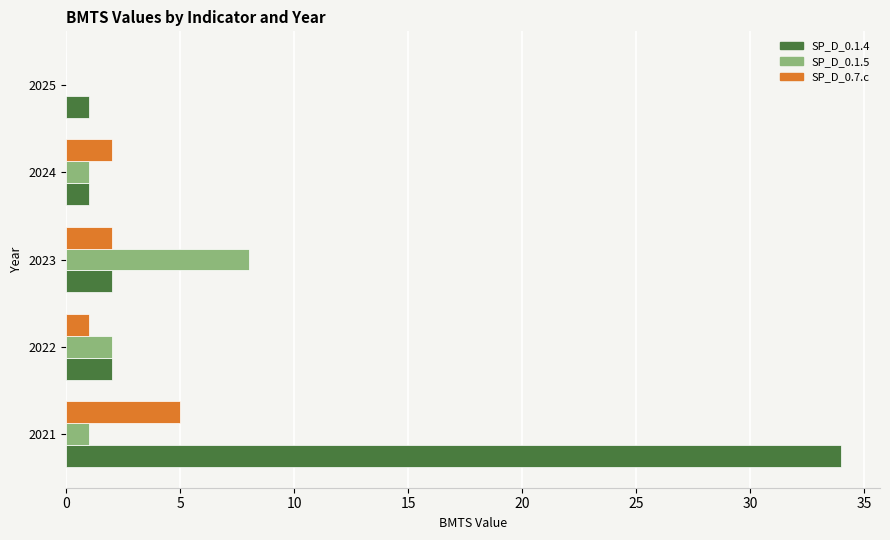

What is the maximum value shown in the chart?

34